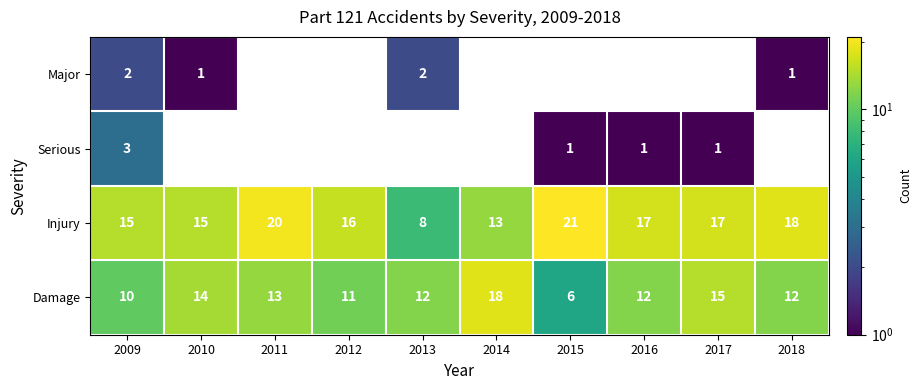

List the series in order of their peak value, highest first.

Injury, Damage, Serious, Major